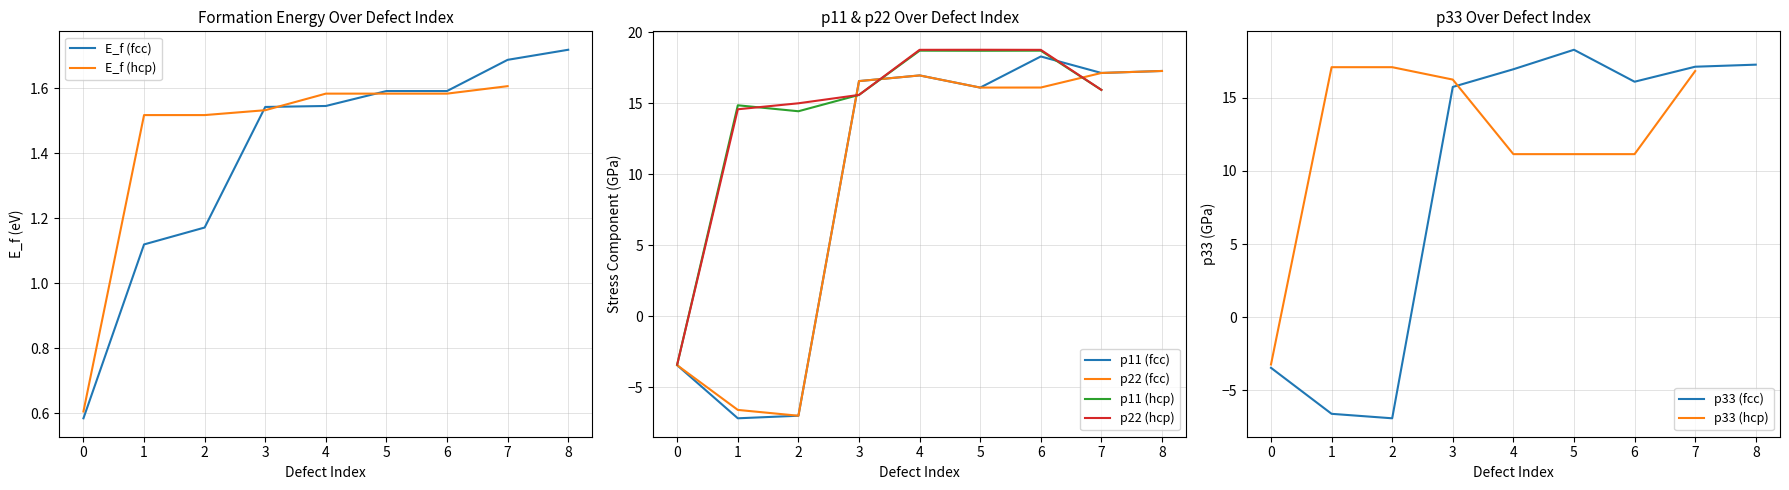

The value of p22 (fcc) at 7 is 24.4. True or false?

False